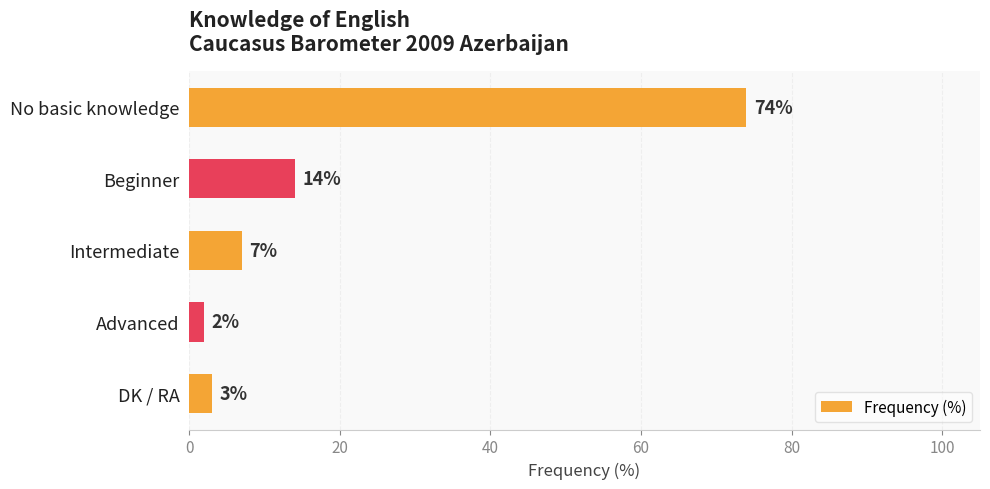

Count the number of categories in the chart.

5